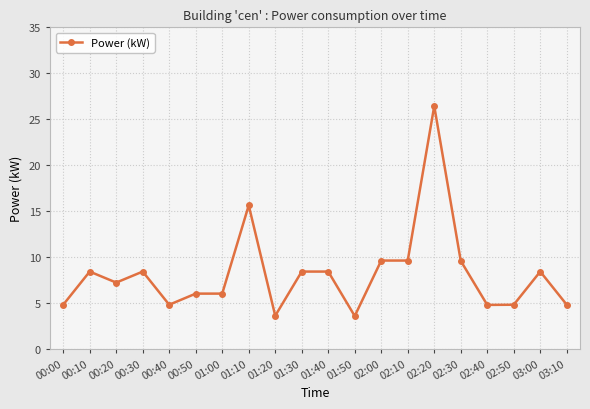

The value at 00:50 is 7.9. True or false?

False